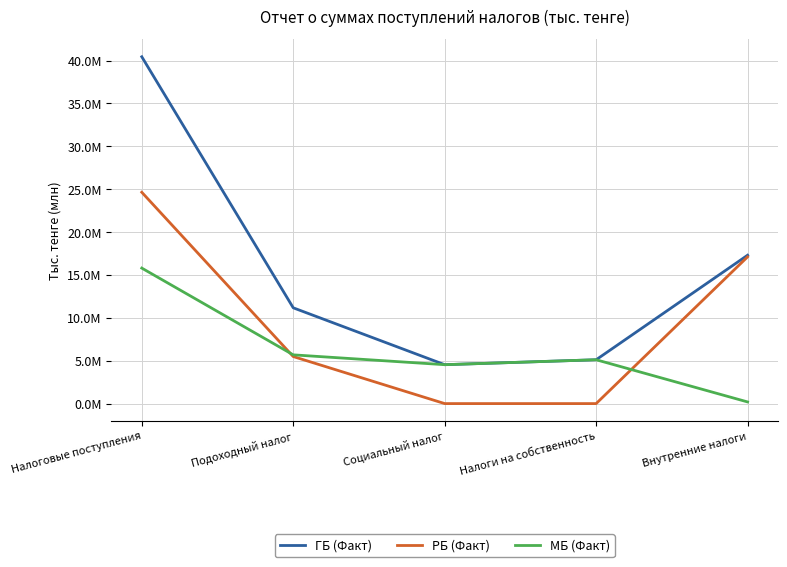

Does the chart display data point markers on the line(s)?

No